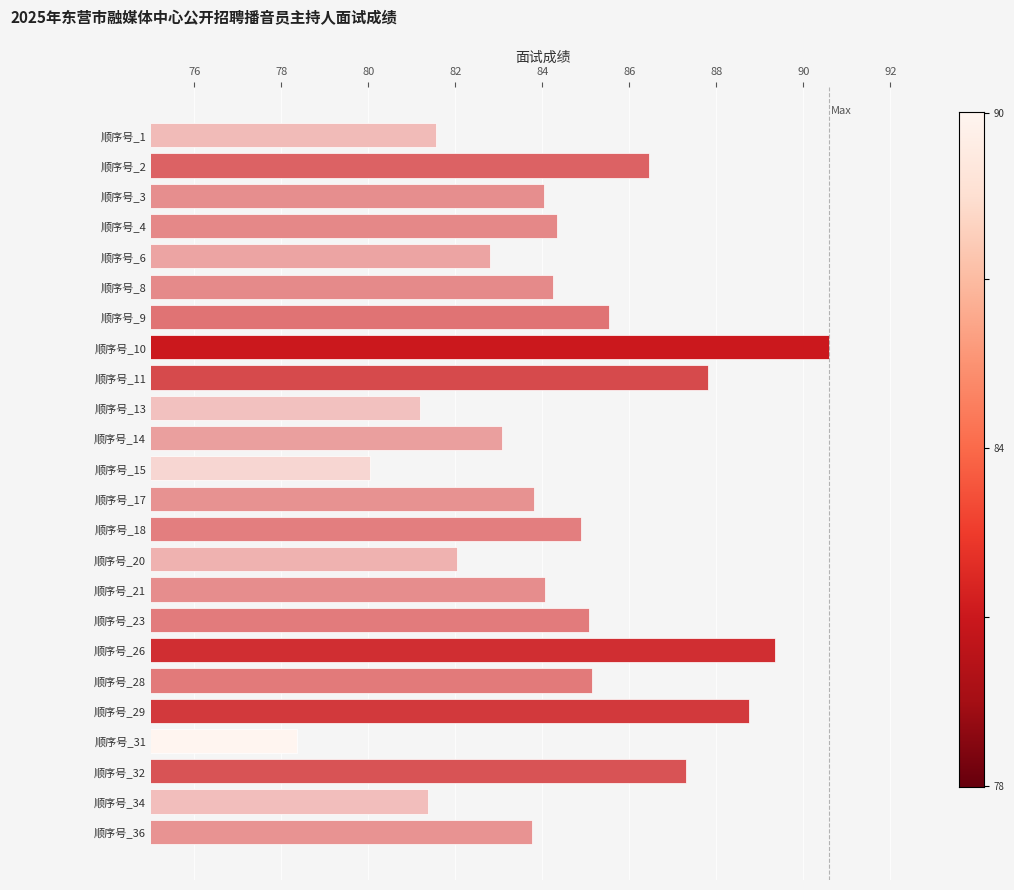

What is the greatest value displayed?

90.6